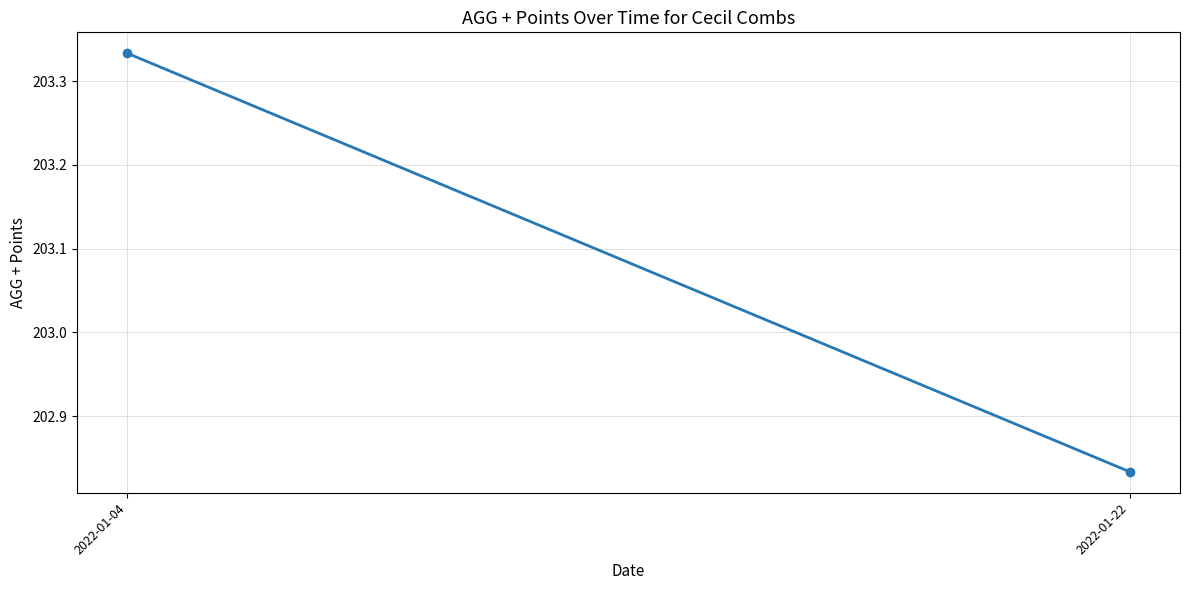

Count the number of values greater than 203.

1